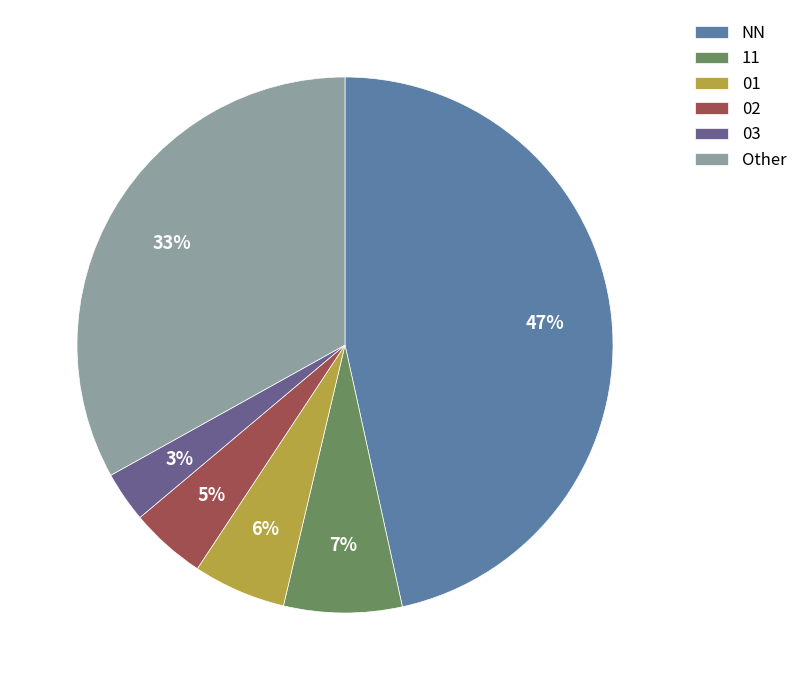

What is the smallest slice in the pie chart?

03